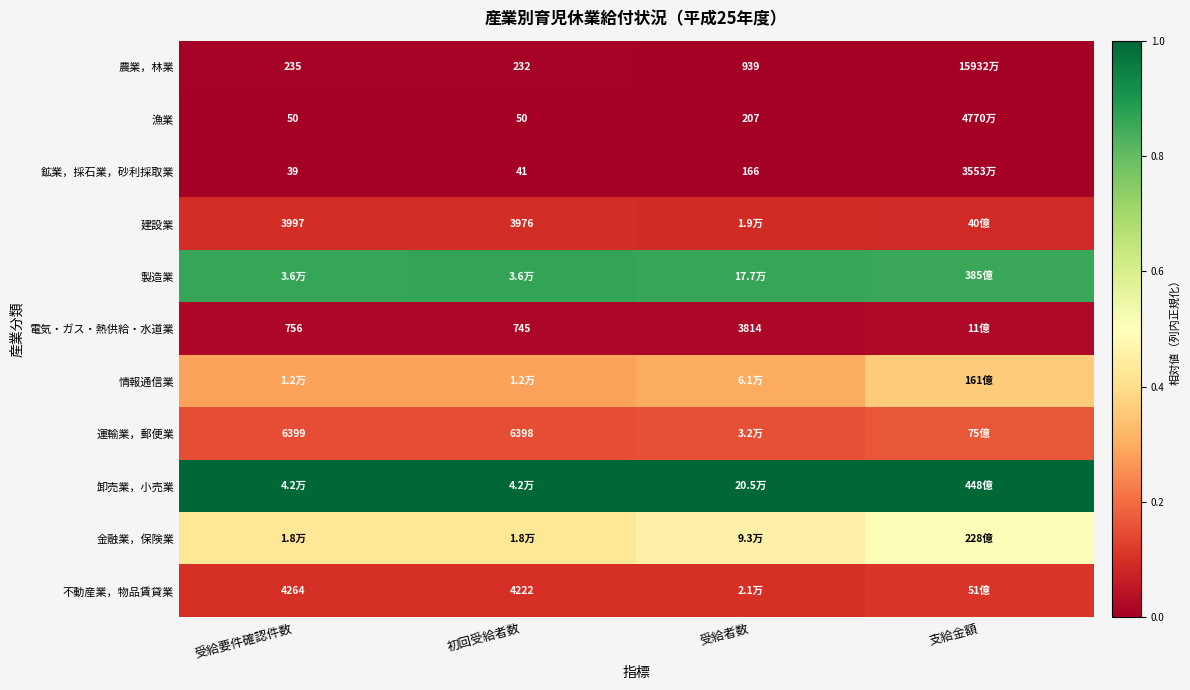

Which category has the highest value in the 運輸業，郵便業 series?

支給金額